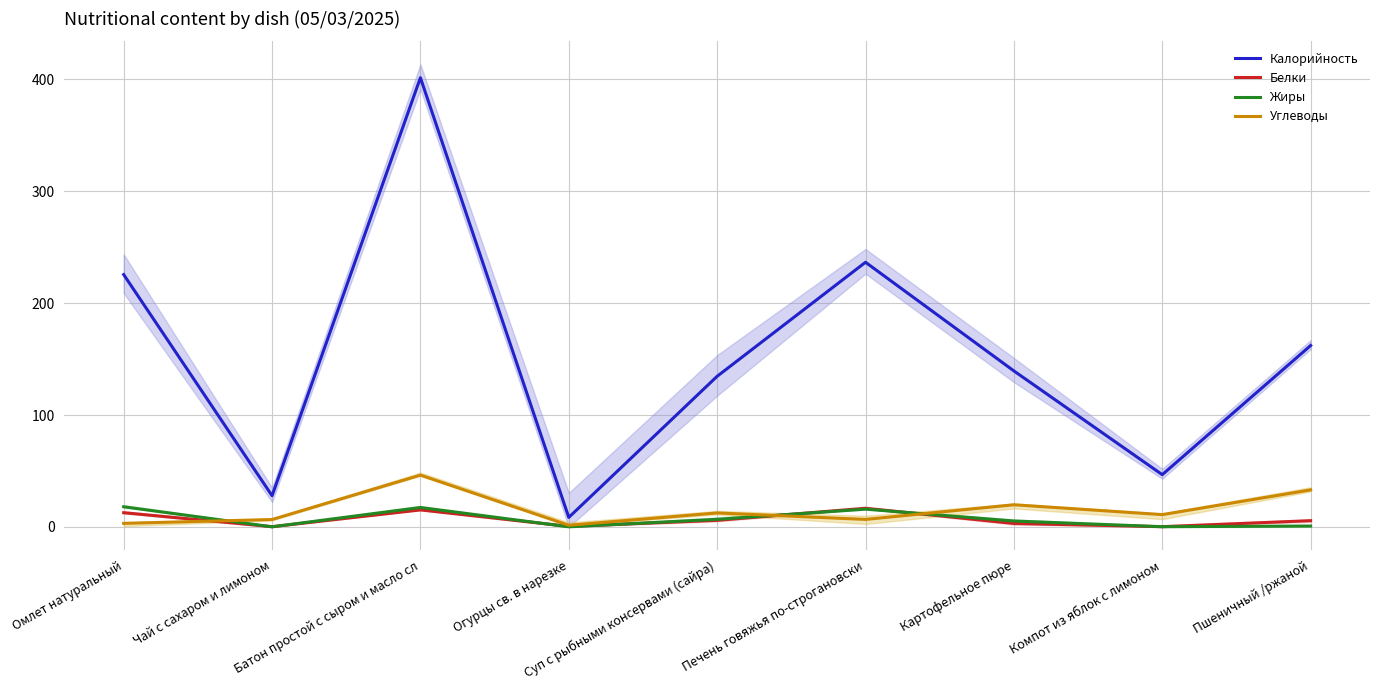

What is the difference between the second highest and minimum values in the Калорийность series?

228.0